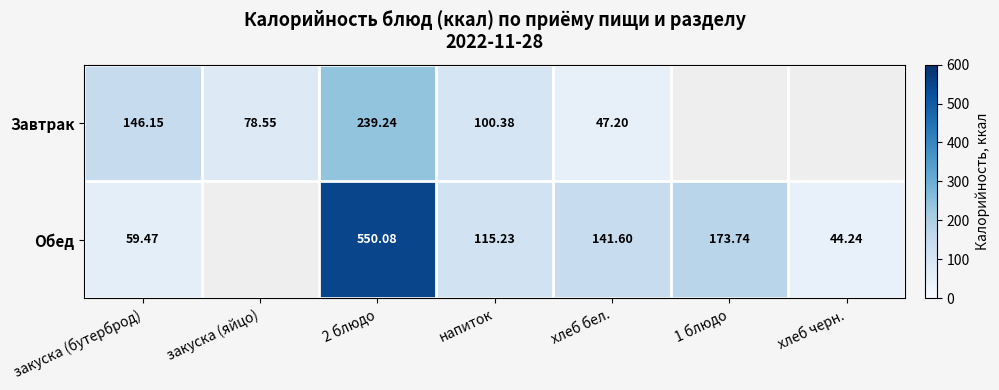

At how many categories does at least one series exceed 178?

1